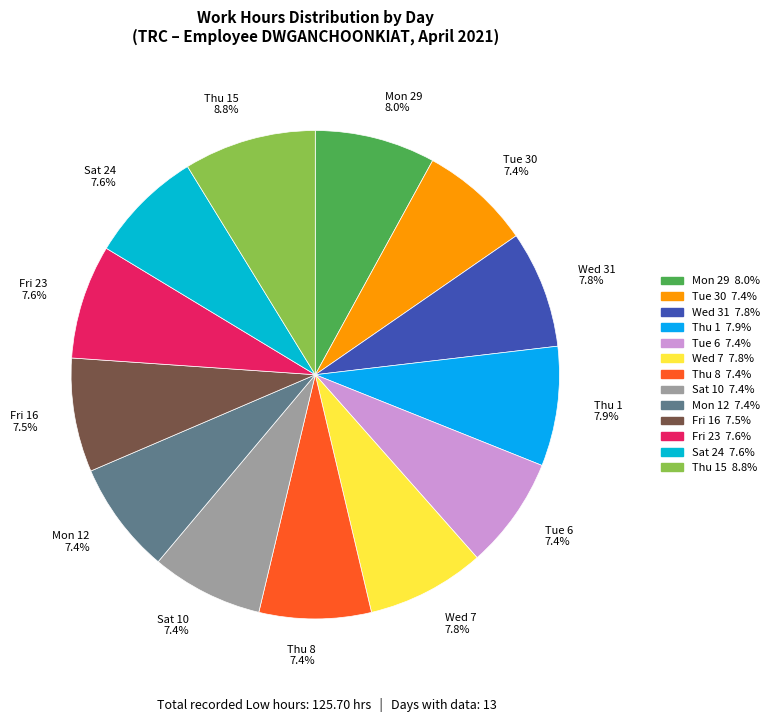

Which slice is the largest?

Thu 15 8.8%